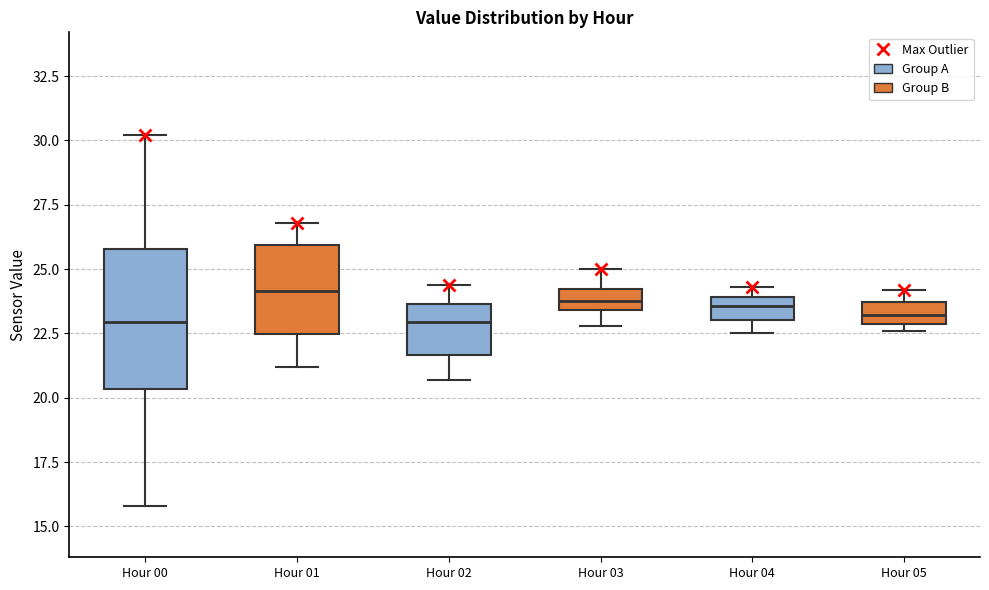

Reading left to right, transcribe this box plot: for each box, give where its median line is, the range the box spans, and where its two whiskers end, as read against the y-axis. The values are not printed on the chart, so give them approximately, as read against the axis.

Hour 00: median 23.0, box 20.5 to 26.0, whiskers 16.0 to 30.0
Hour 01: median 24.0, box 22.5 to 26.0, whiskers 21.0 to 27.0
Hour 02: median 23.0, box 21.5 to 23.5, whiskers 20.5 to 24.5
Hour 03: median 24.0 (inside the box), box 23.5 to 24.0, whiskers 23.0 to 25.0
Hour 04: median 23.5, box 23.0 to 24.0, whiskers 22.5 to 24.5
Hour 05: median 23.0 (inside the box), box 23.0 to 23.5, whiskers 22.5 to 24.0